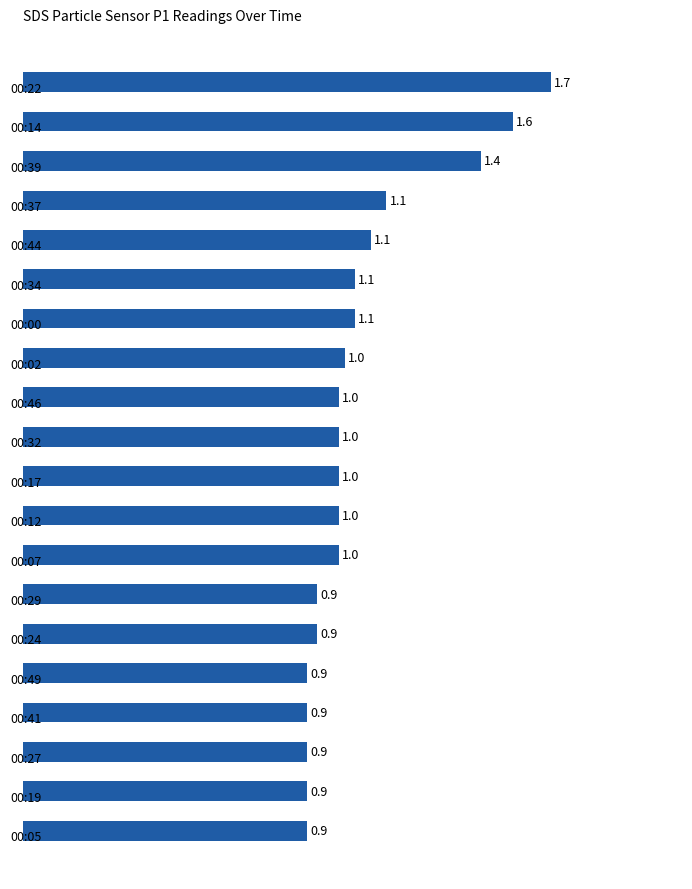

What is the value of the 14th bar from the top?

0.9